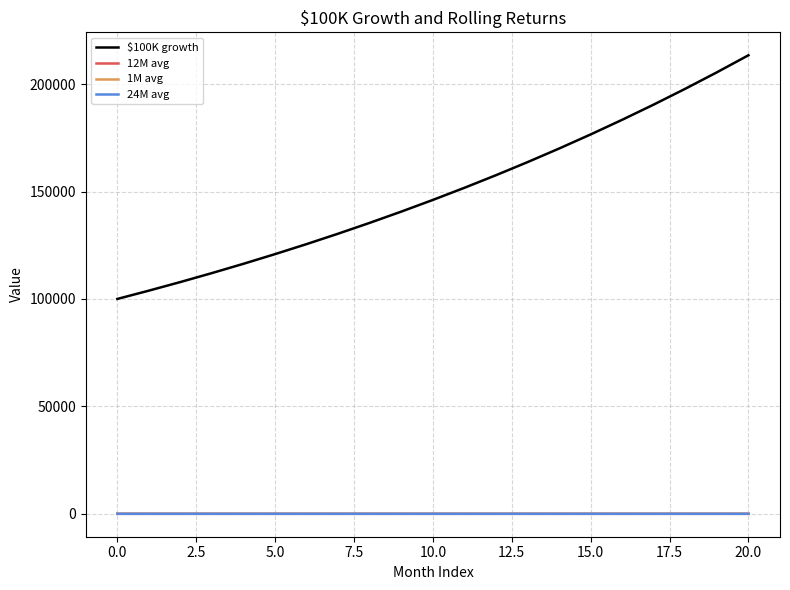

Which series has the largest range (max minus min)?

$100K growth